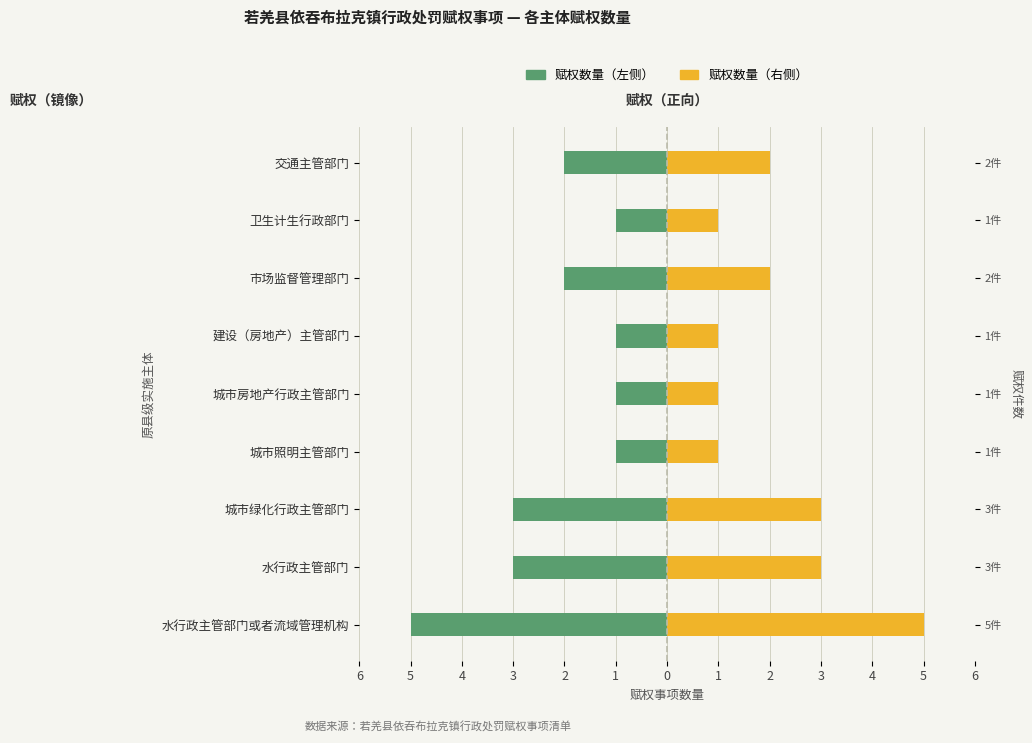

At how many categories does at least one series exceed 1?

5